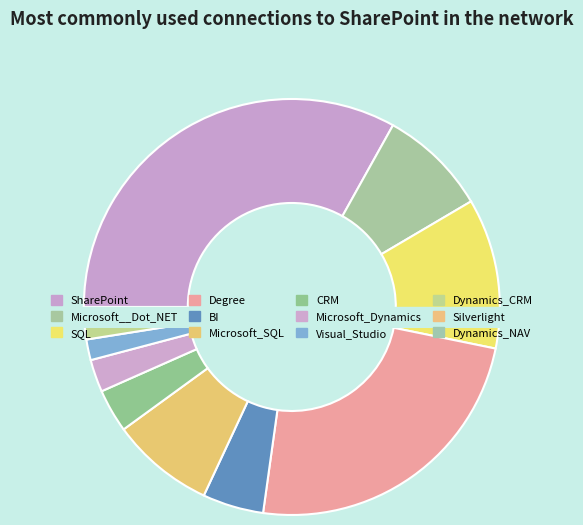

Which slice is the smallest?

Dynamics_NAV